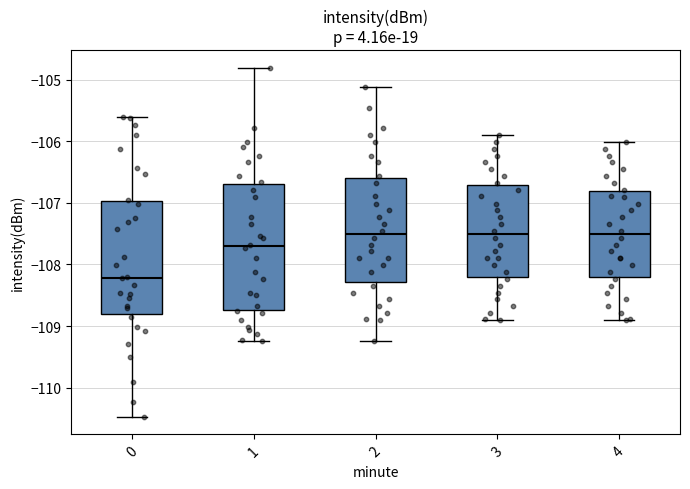

Comparing the boxes themselves (not the whiskers), which one is the tallest?

1